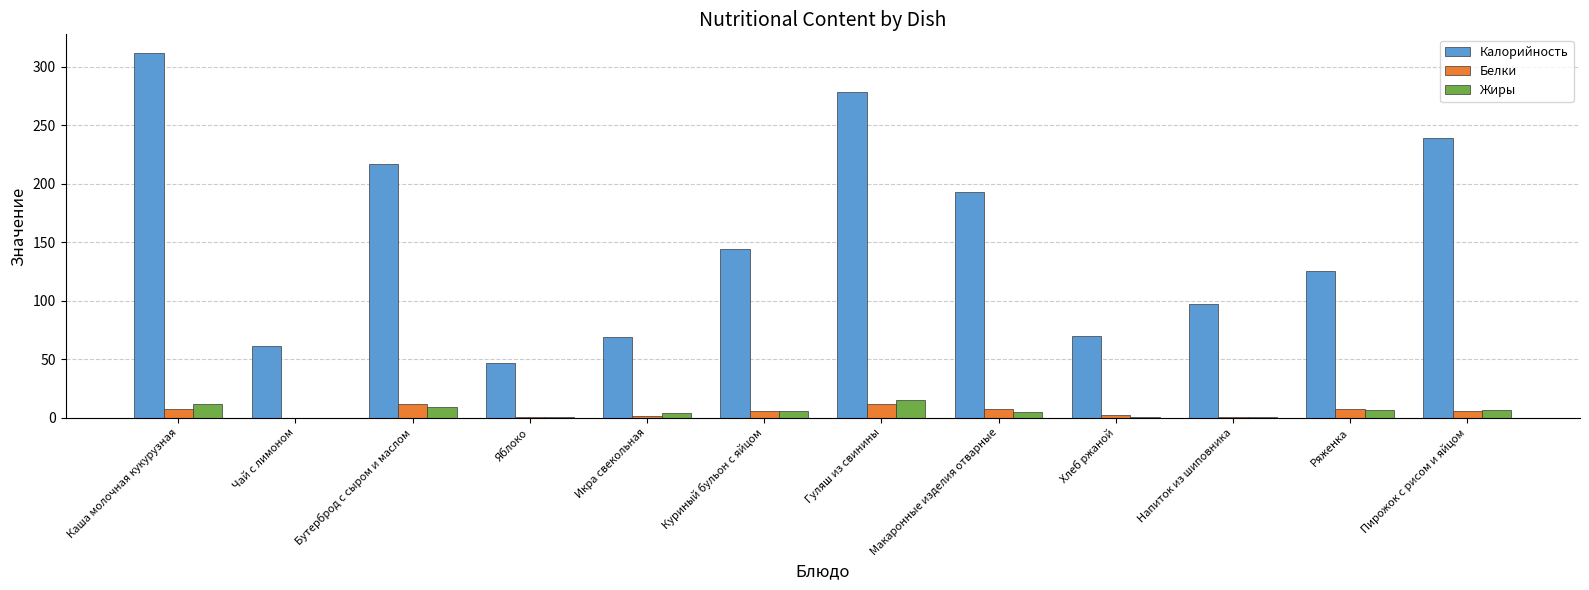

Which series changed the most between Икра свекольная and Гуляш из свинины?

Калорийность